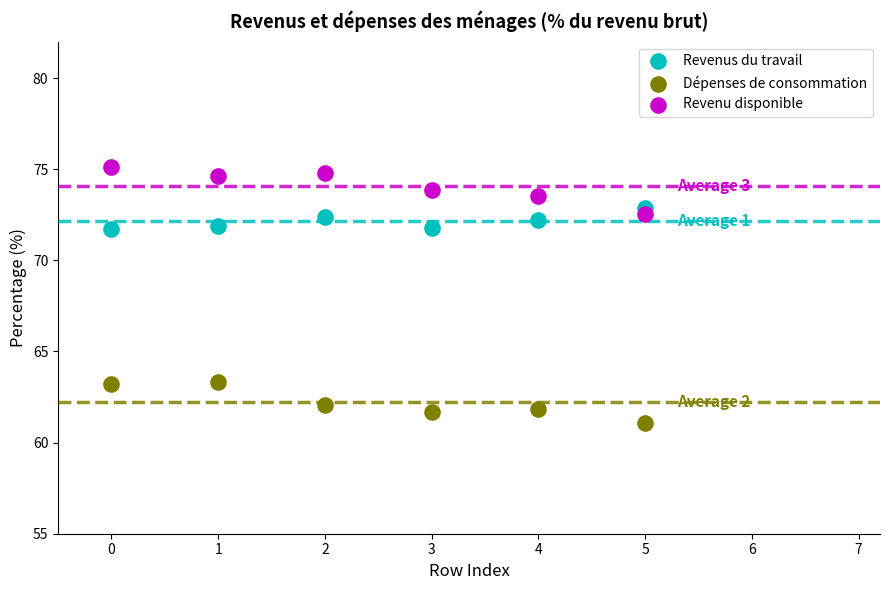

Which series has the largest Y range (max minus min)?

Revenu disponible